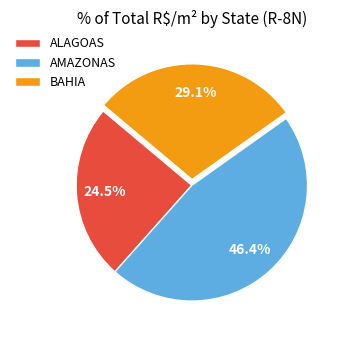

Is there a majority slice in this chart?

No